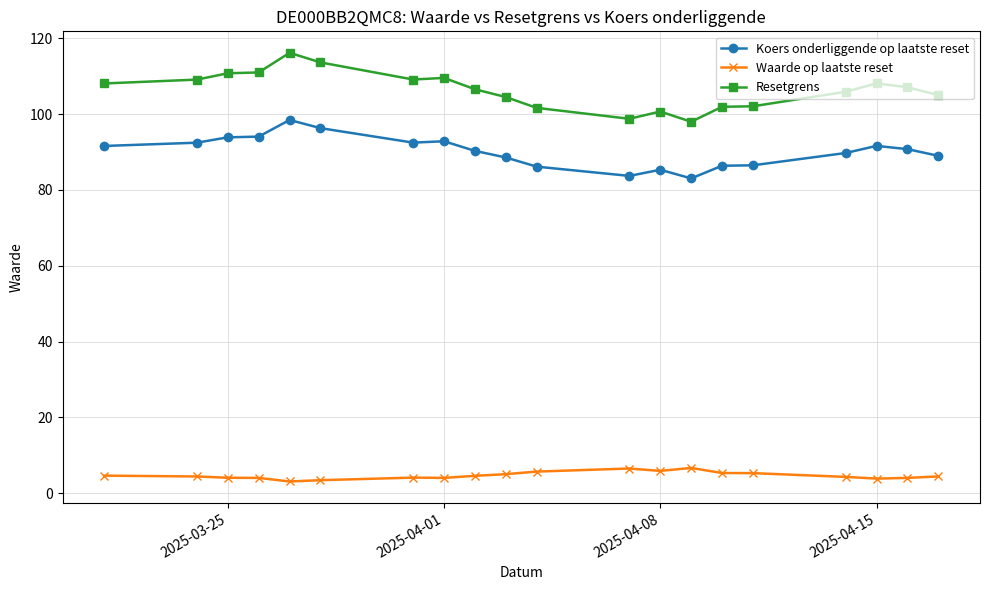

What is the value of the Waarde op laatste reset point at the 8th from the left?

4.0